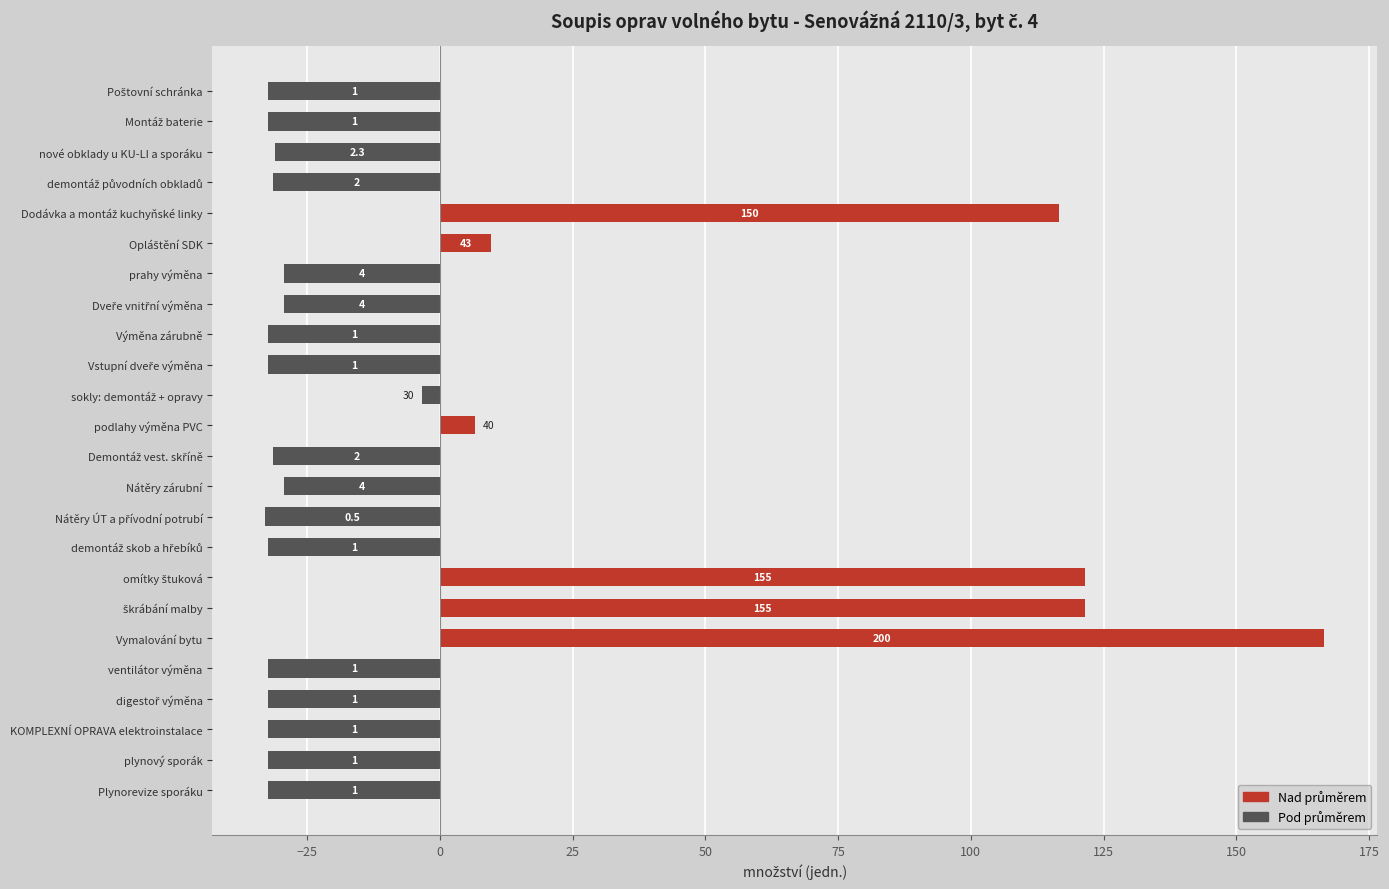

Does the chart contain any negative values?

Yes